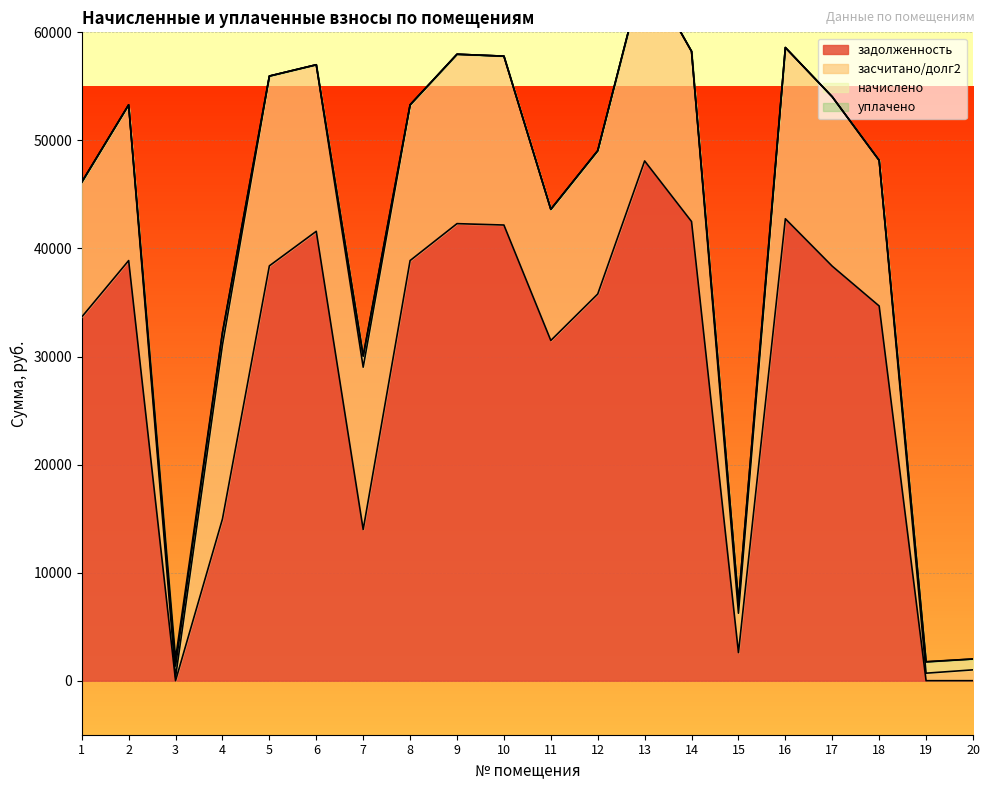

How many times do засчитано/долг2 and начислено cross each other?

3